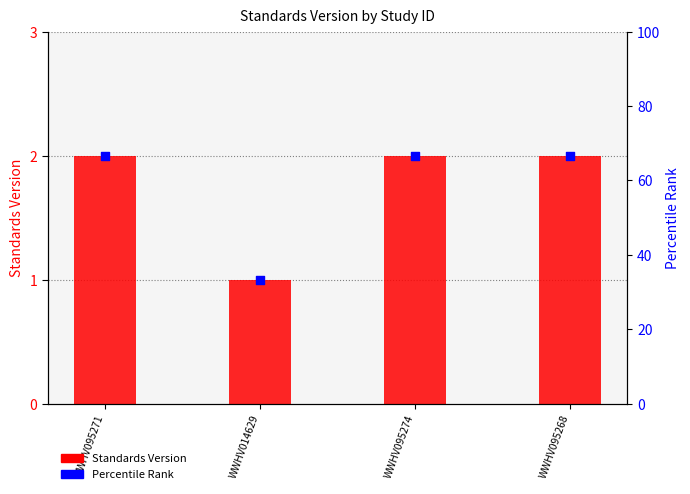

Which series has the widest spread of Y values?

Percentile Rank